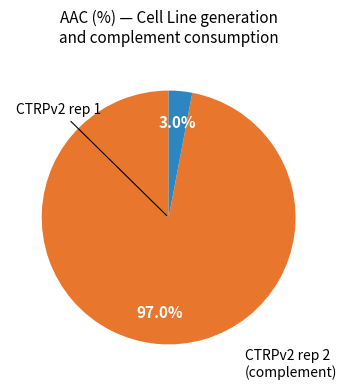

Does any single category account for the majority?

Yes